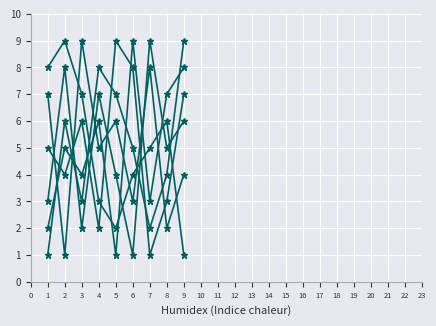

Is this an area chart (filled region under the line)?

No